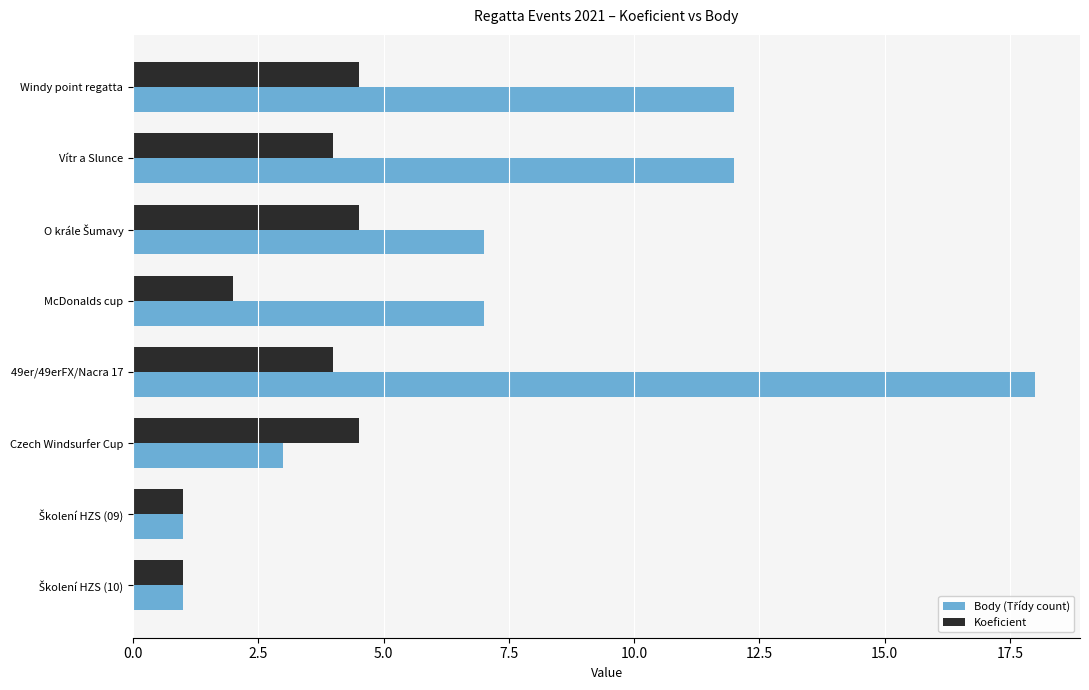

What is the smallest value displayed?

1.0